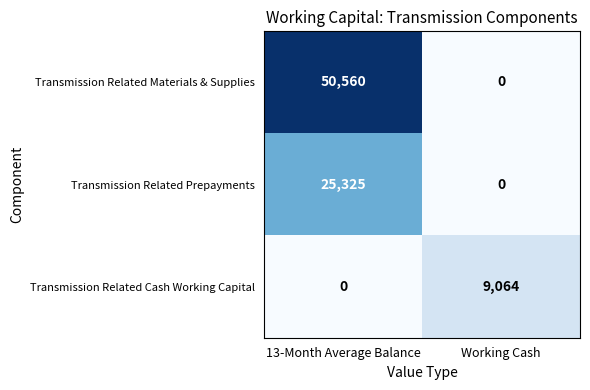

Count the number of categories in the chart.

2